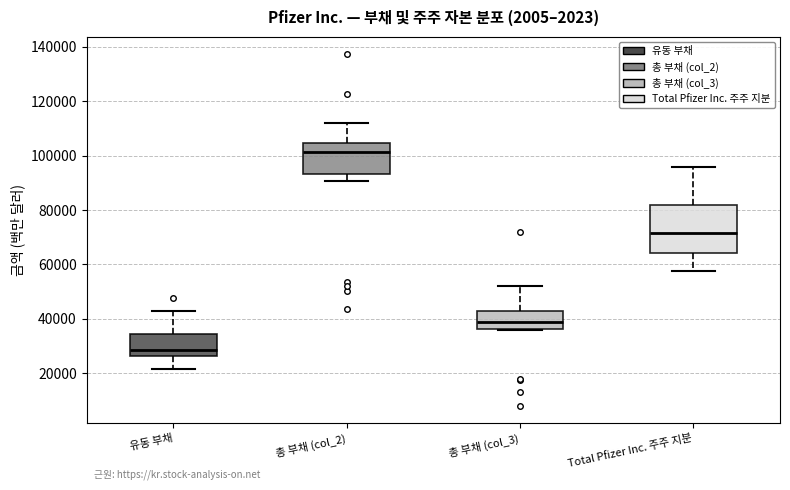

Where does the median line of the box for 총 부채 (col_3) sit on the y-axis? The values are not printed on the chart, so give them approximately, as read against the axis.

38000